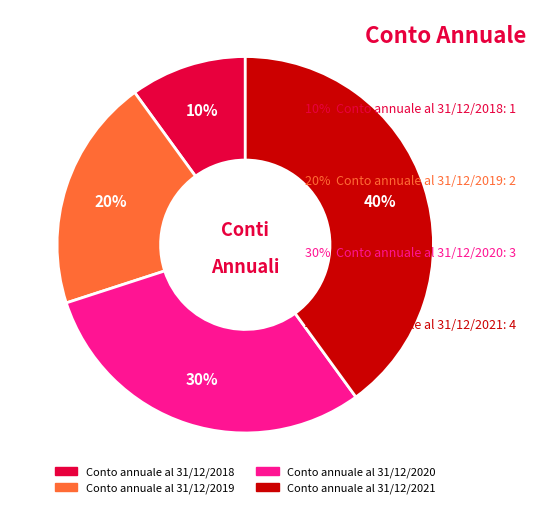

Between Conto annuale al 31/12/2019 and Conto annuale al 31/12/2018, which is larger?

Conto annuale al 31/12/2019